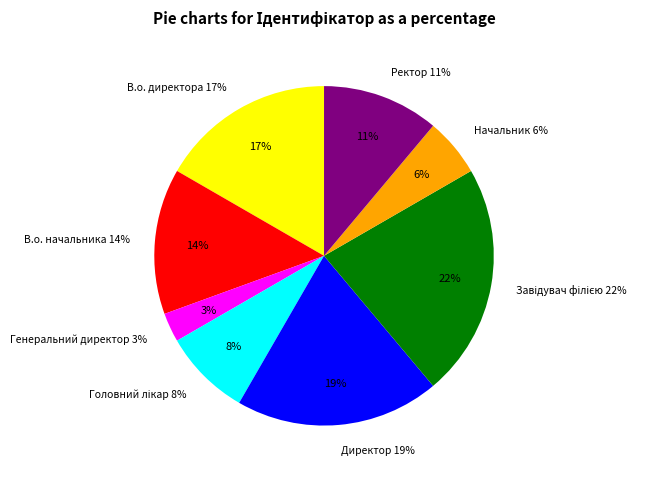

How much of the chart is everything except Головний лікар?

91.7%